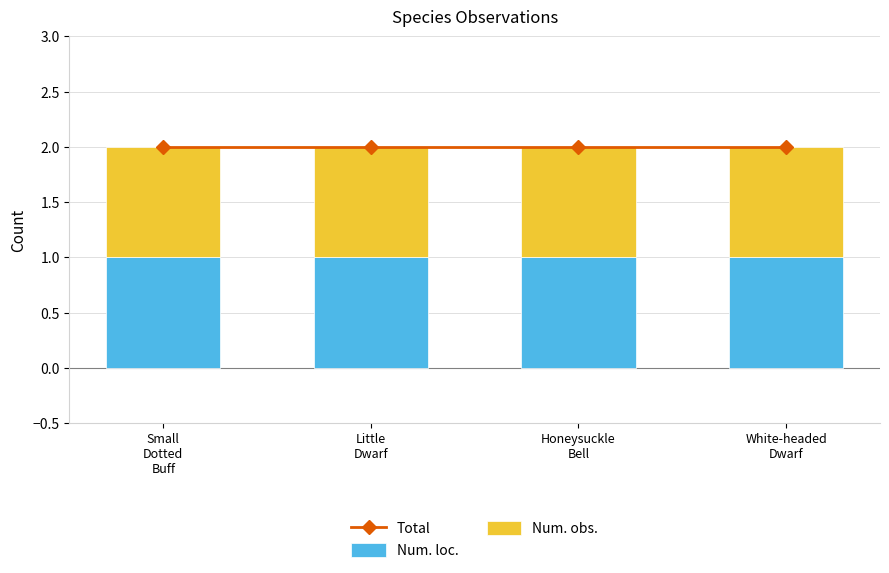

Between Small
Dotted
Buff and Little
Dwarf, which is larger?

Small
Dotted
Buff